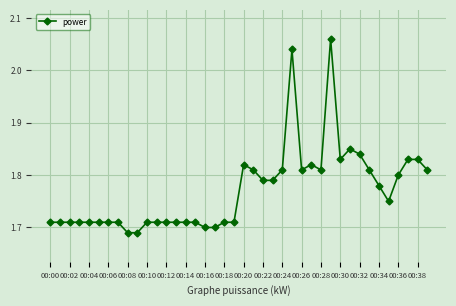

True or false: the data has more than 0 interior local peaks.

True